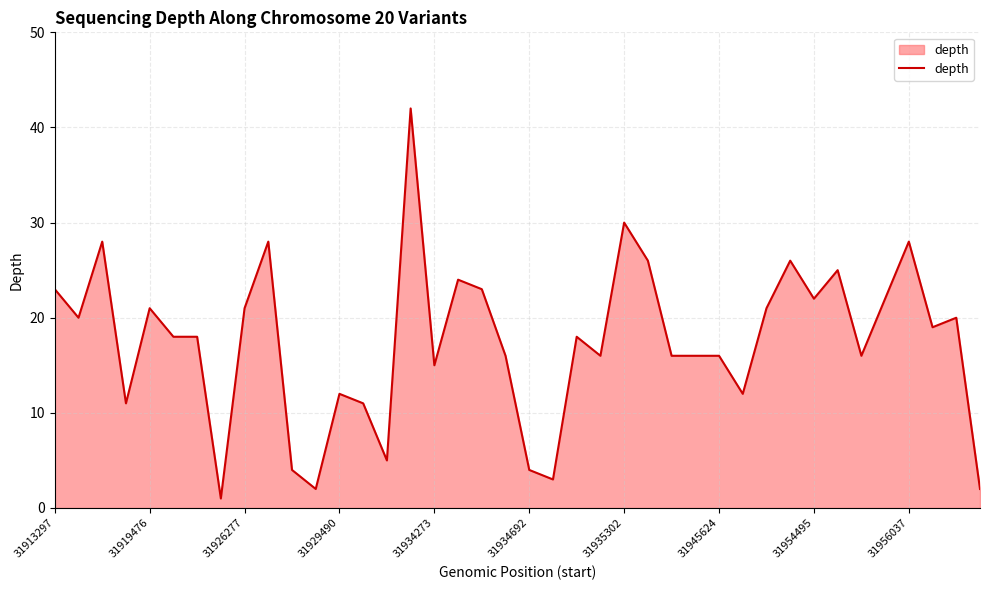

Reading left to right, list all the values displayed in this chart.

23	20	28	11	21	18	18	1	21	28	4	2	12	11	5	42	15	24	23	16	4	3	18	16	30	26	16	16	16	12	21	26	22	25	16	22	28	19	20	2